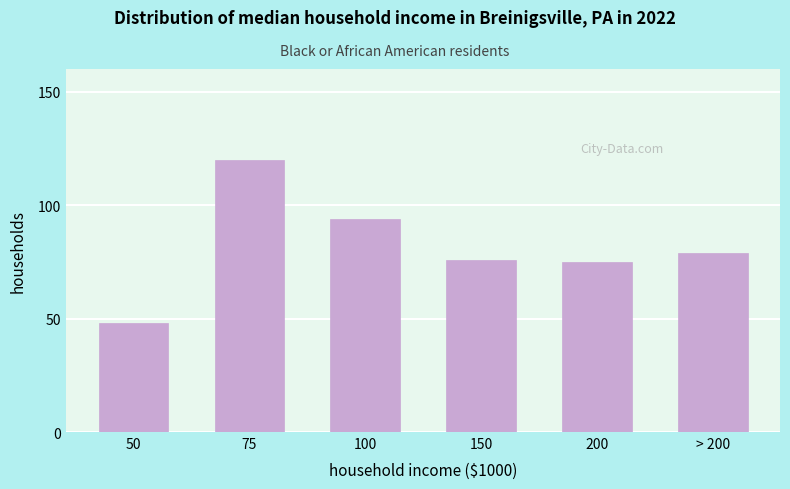

Reading left to right, list all the values displayed in this chart.

50=48	75=120	100=94	150=76	200=75	> 200=79